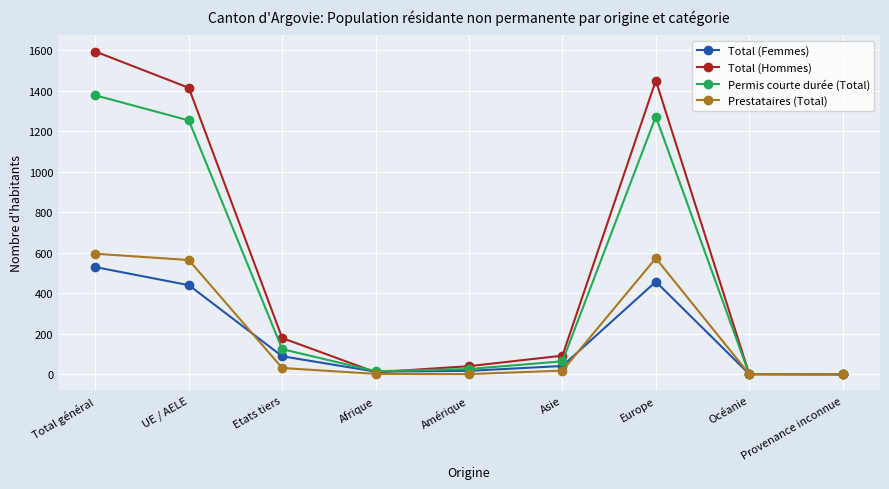

True or false: Permis courte durée (Total) has a value of 64 at Asie.

True